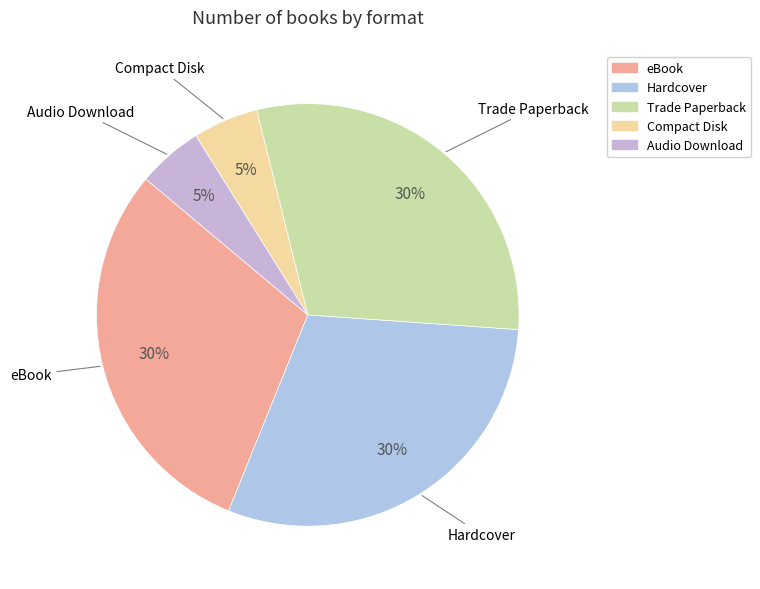

True or false: Hardcover accounts for 30% of the total.

True